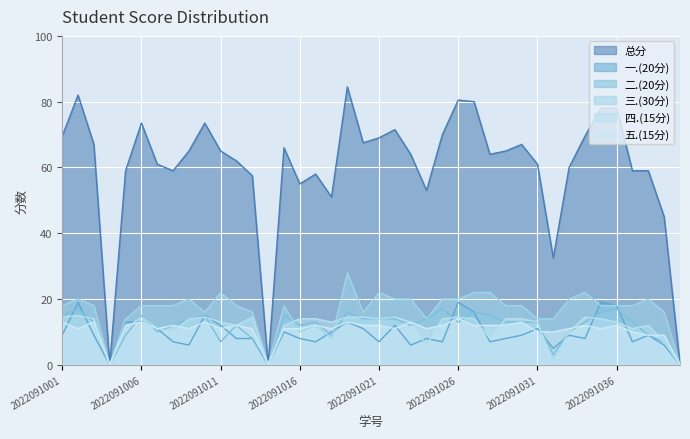

At how many categories does at least one series exceed 71?

9